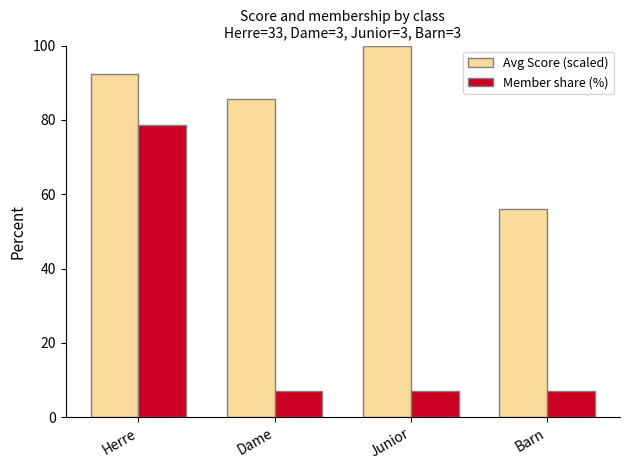

The value of Member share (%) at Barn is 7.1. True or false?

True